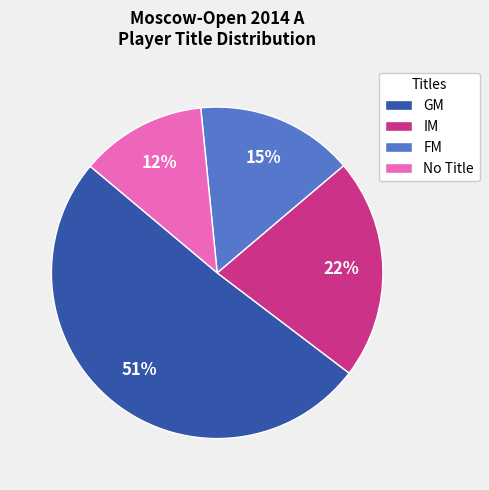

Which has a higher value, No Title or FM?

FM